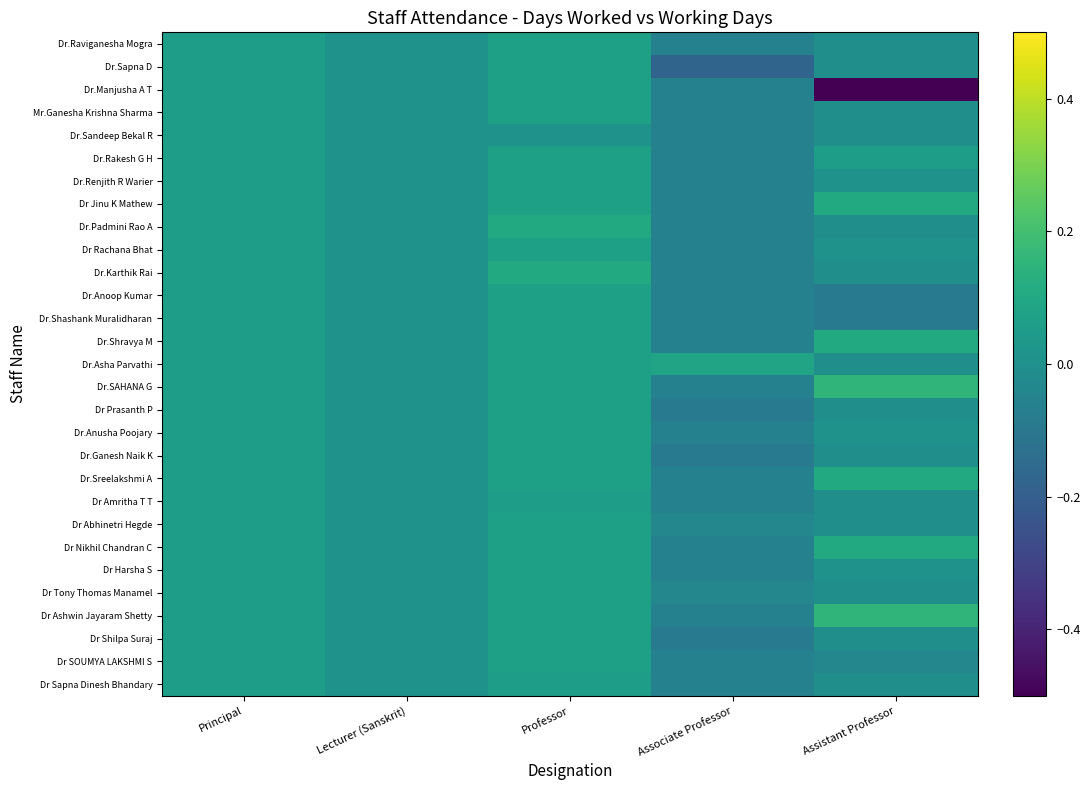

Which has a higher value, Principal or Assistant Professor?

Principal